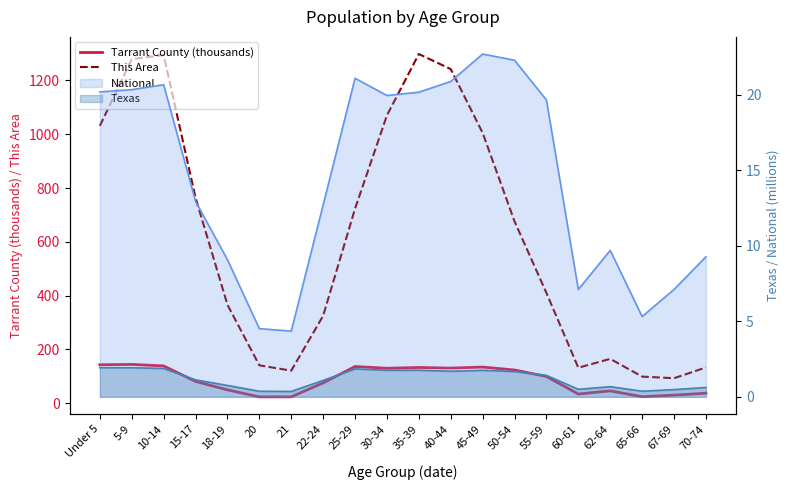

Rank the series at 65-66 from highest to lowest value.

This Area, Tarrant County (thousands)